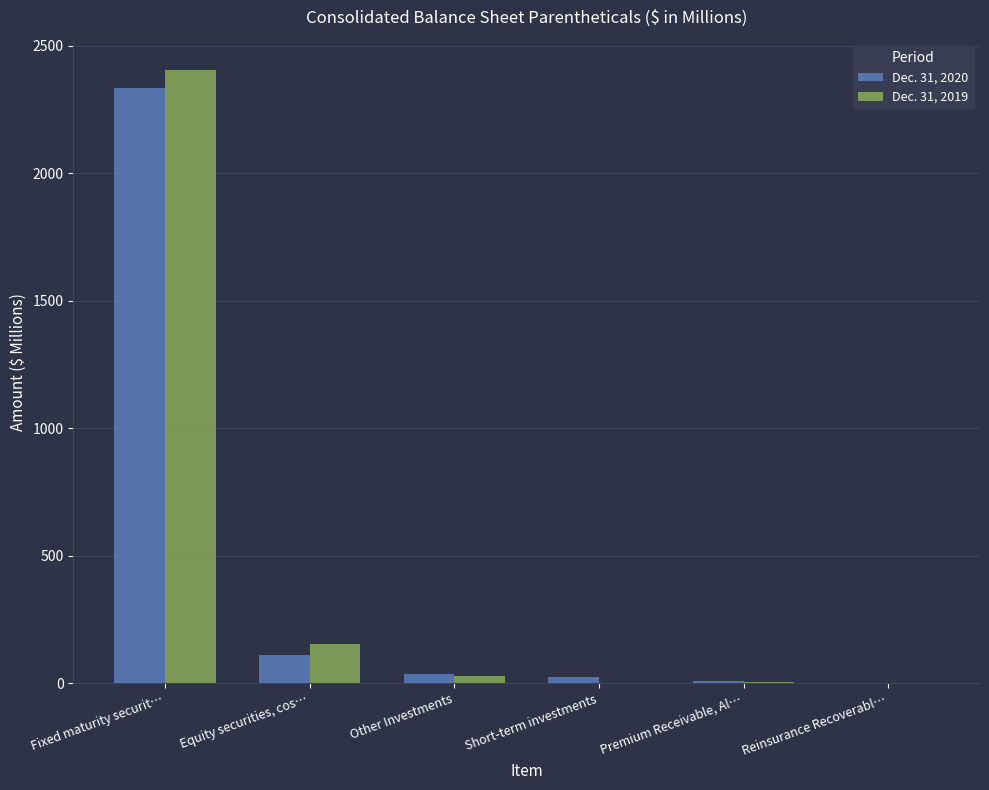

What is the total value across all series at Premium Receivable, Al…?

15.4